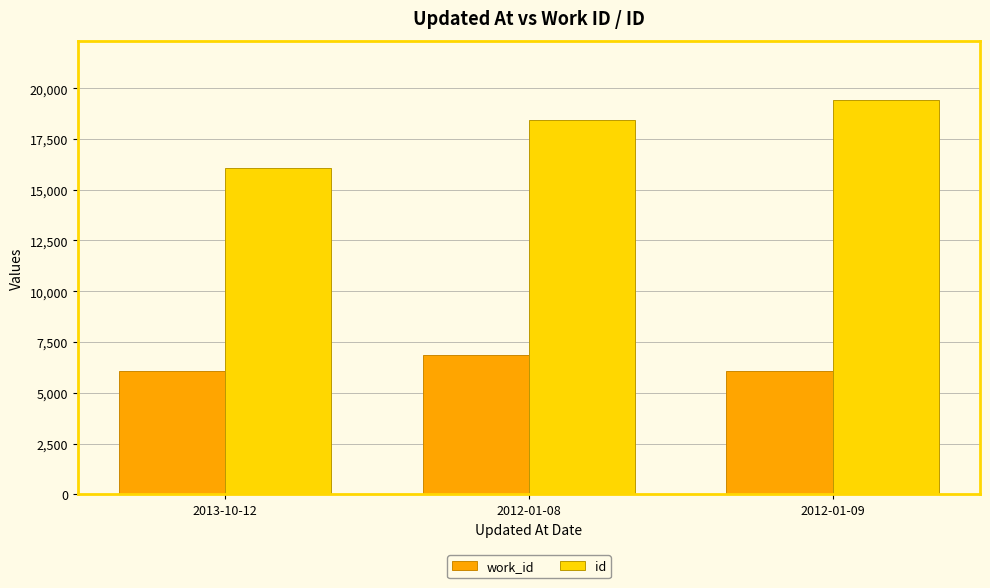

Where is work_id nearest to the value 6458?

2013-10-12